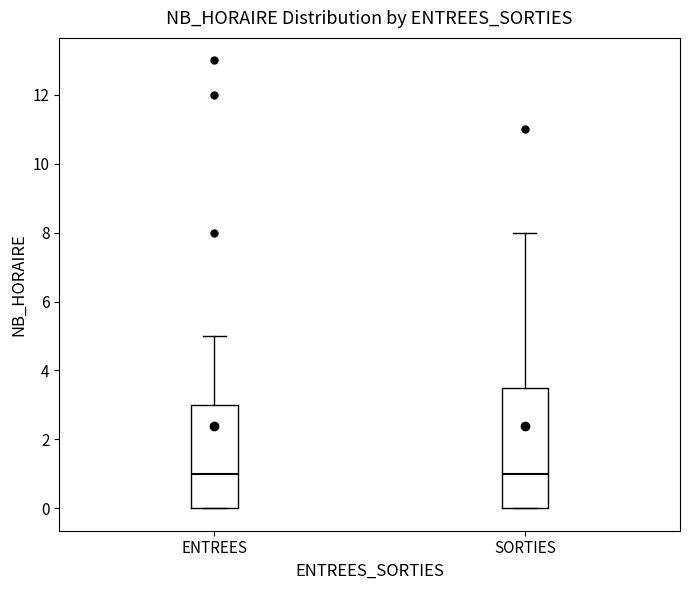

Reading left to right, read every box against the y-axis: the position of its median line, the range the box covers, and the ends of its whiskers. The values are not printed on the chart, so give them approximately, as read against the axis.

ENTREES: median 1.0, box 0.0 to 3.0, whiskers 0.0 to 5.0
SORTIES: median 1.0, box 0.0 to 3.6, whiskers 0.0 to 8.0